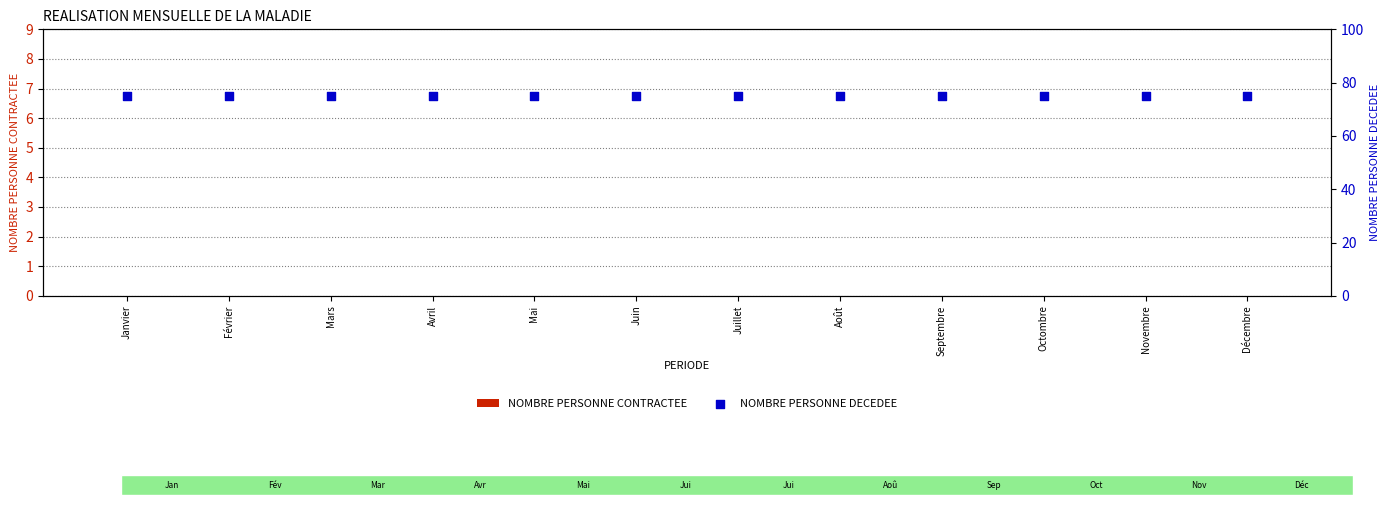

Which series has the largest total across all categories?

NOMBRE PERSONNE DECEDEE